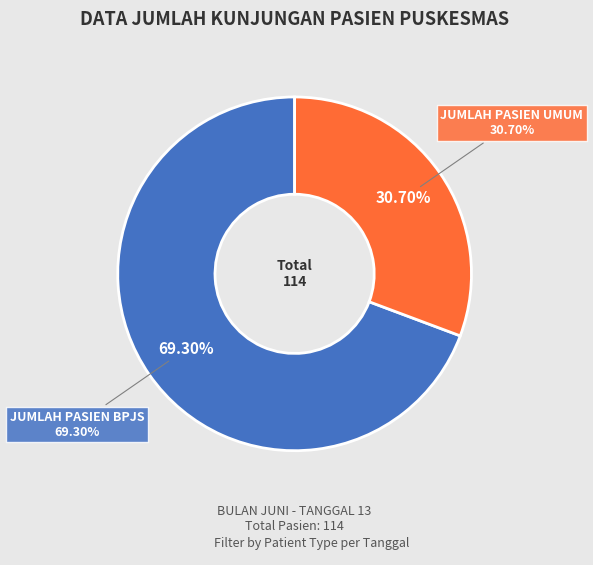

To the nearest percent, what percentage of the pie is JUMLAH PASIEN UMUM?

31%